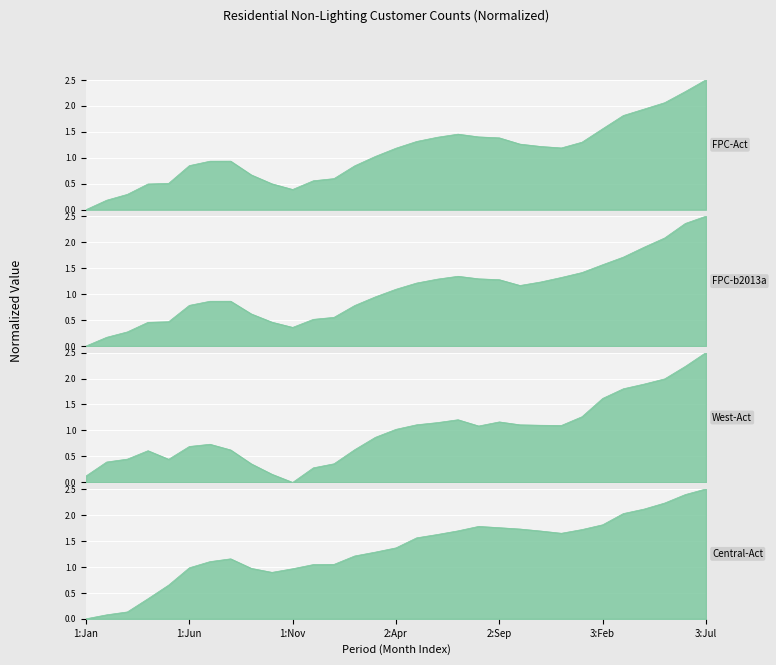

Which series changed the most between 2012:Oct and 2013:Jan?

FPC b2013a